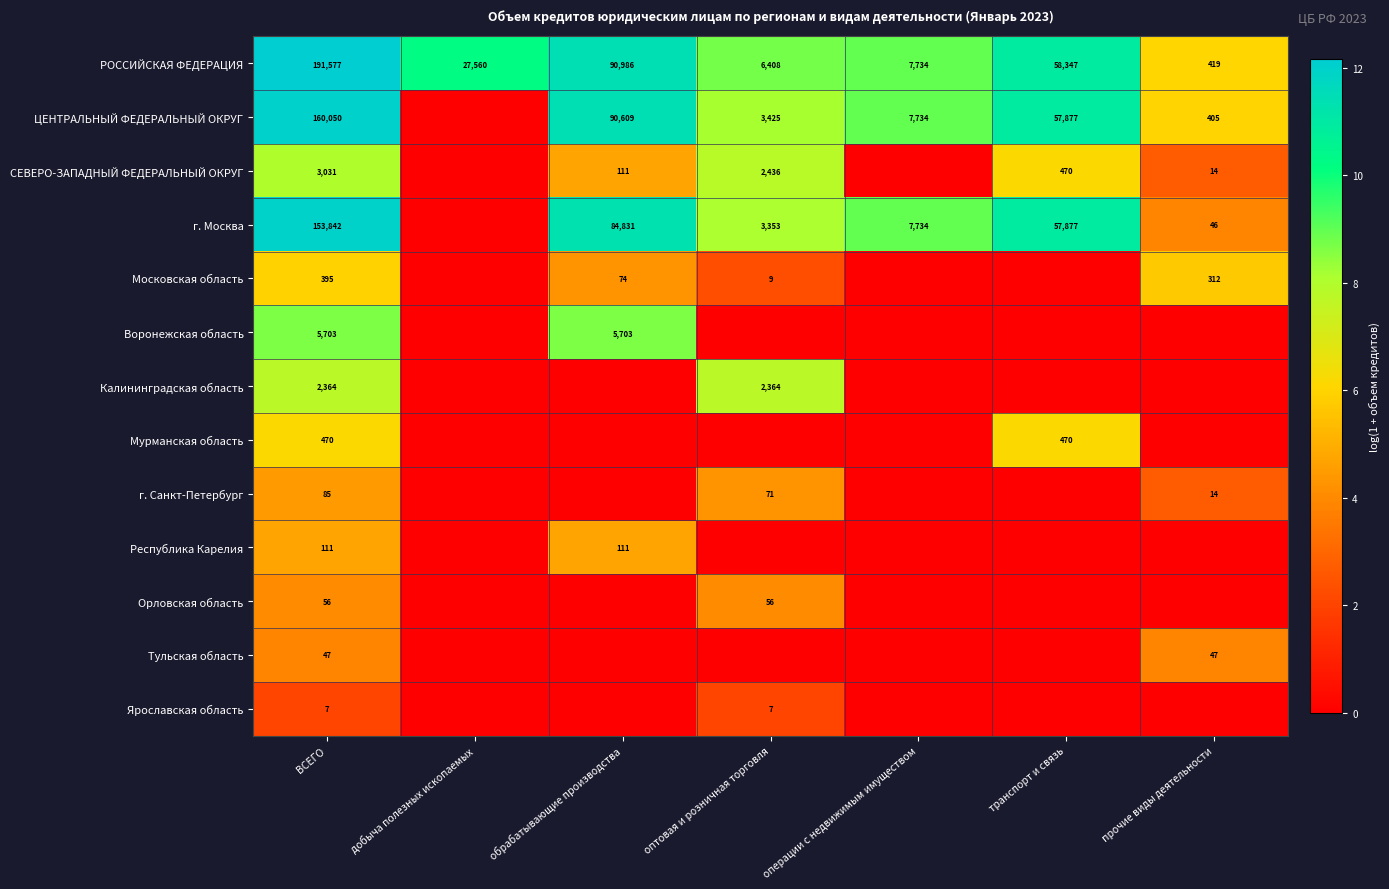

The Республика Карелия series shows 30 at обрабатывающие производства. True or false?

False